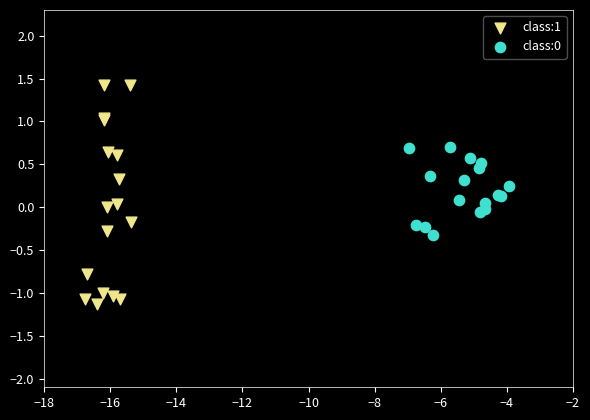

Which series reaches the minimum Y coordinate?

class:1